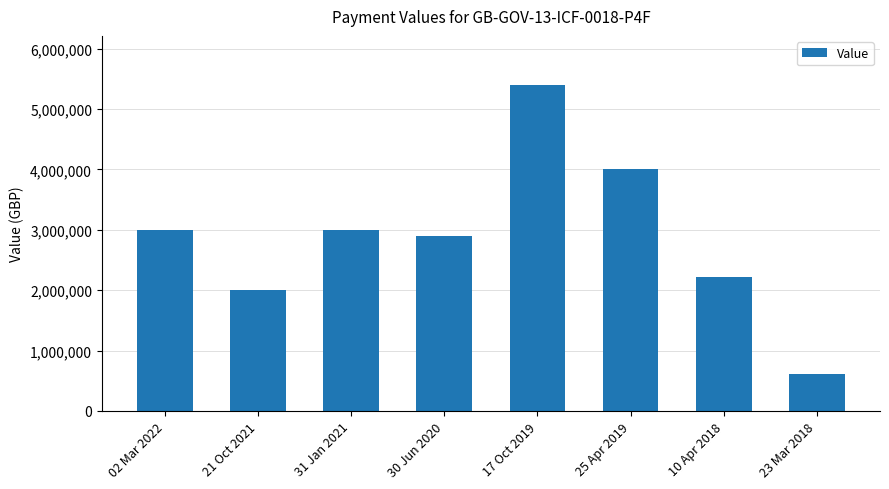

Approximately how many times larger is the value at 25 Apr 2019 compared to 21 Oct 2021?

2.0